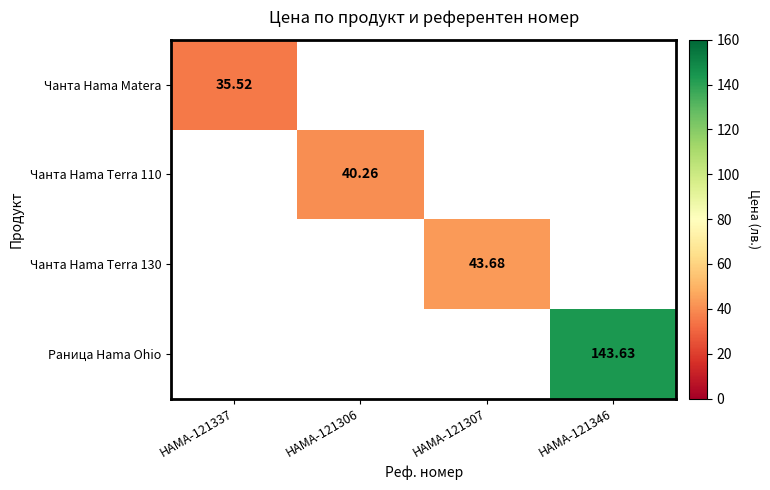

Is it true that Раница Hama Ohio equals 143.6 at HAMA-121346?

True